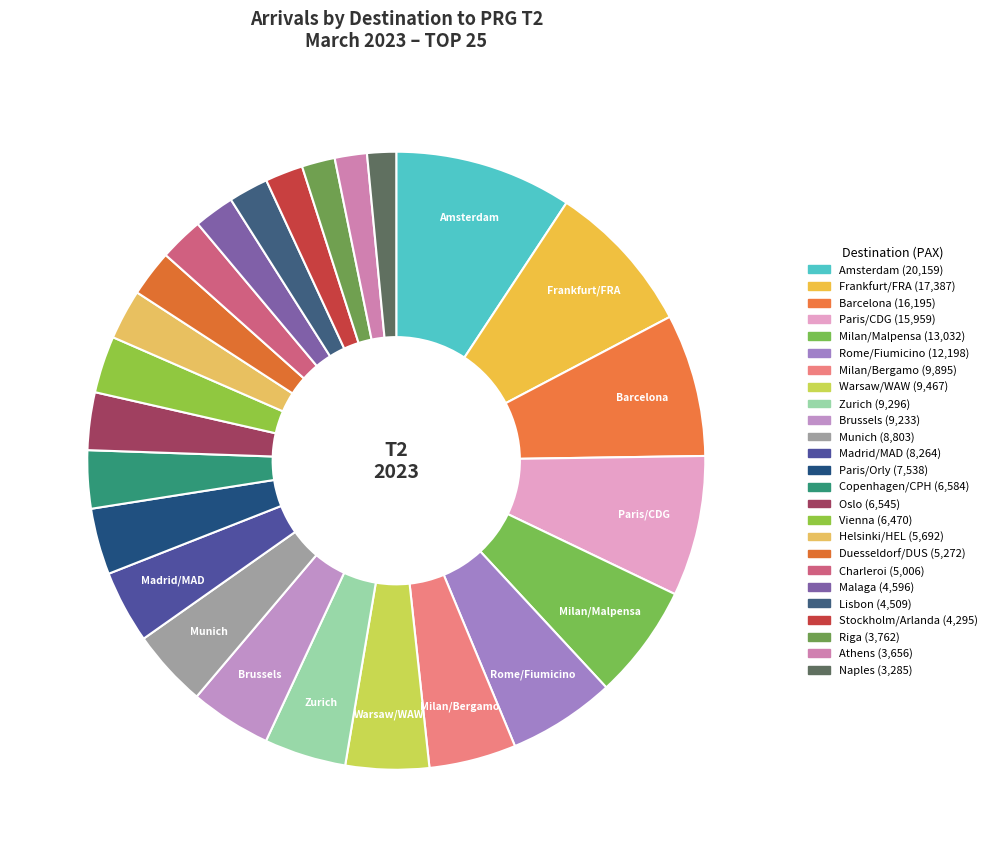

Which has a higher value, Oslo or Malaga?

Oslo